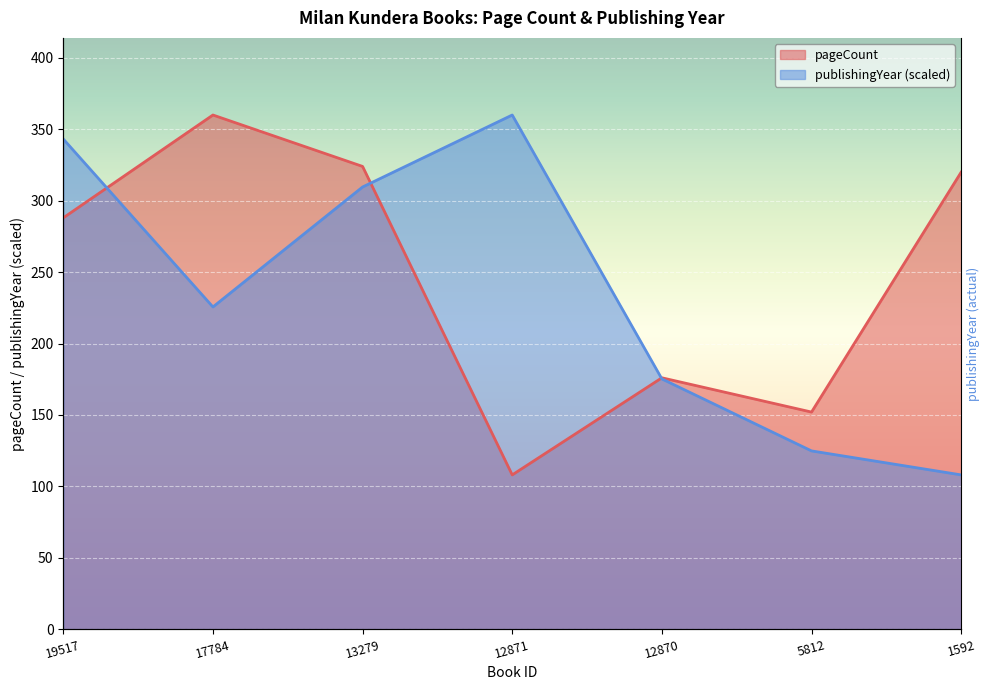

True or false: publishingYear and pageCount intersect in this chart.

True